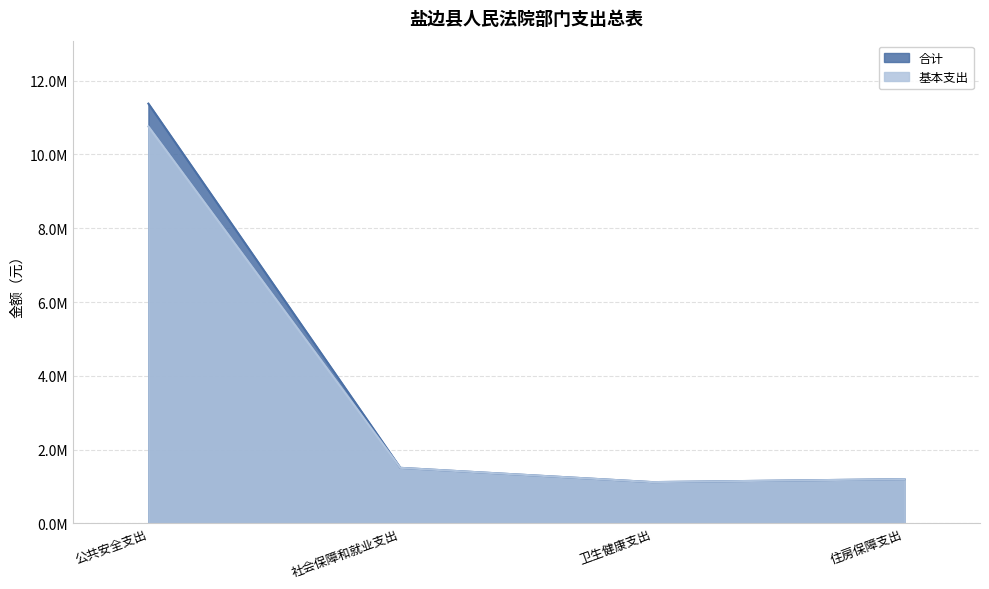

How many data points in 合计 are less than 1506497?

2